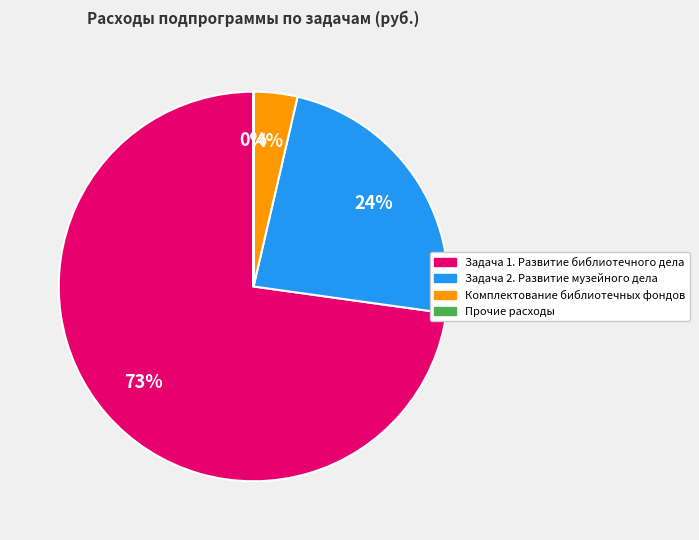

Which category has the biggest portion of the pie?

Задача 1. Развитие библиотечного дела